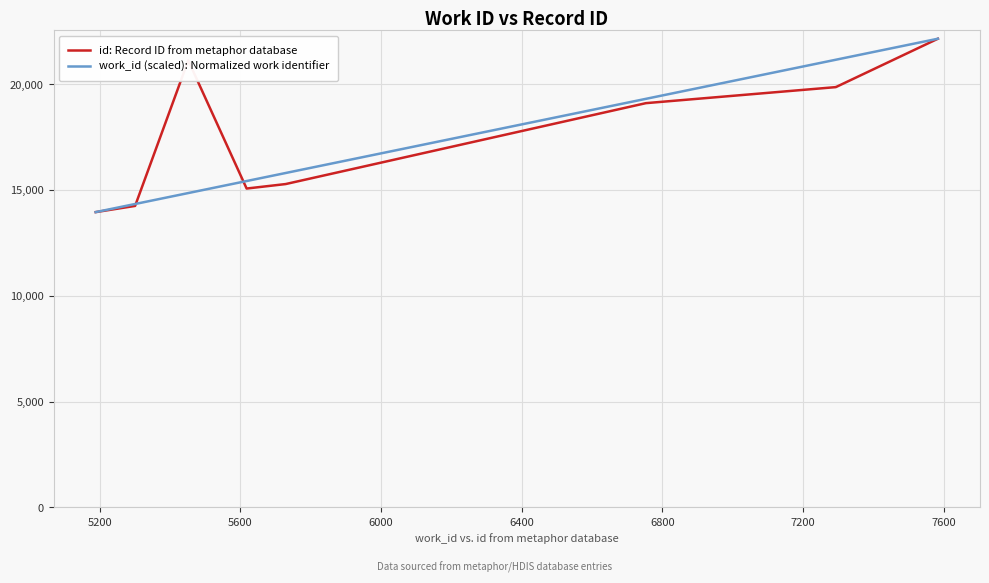

How many values in the work_id (scaled): Normalized work identifier series exceed 15801?

5